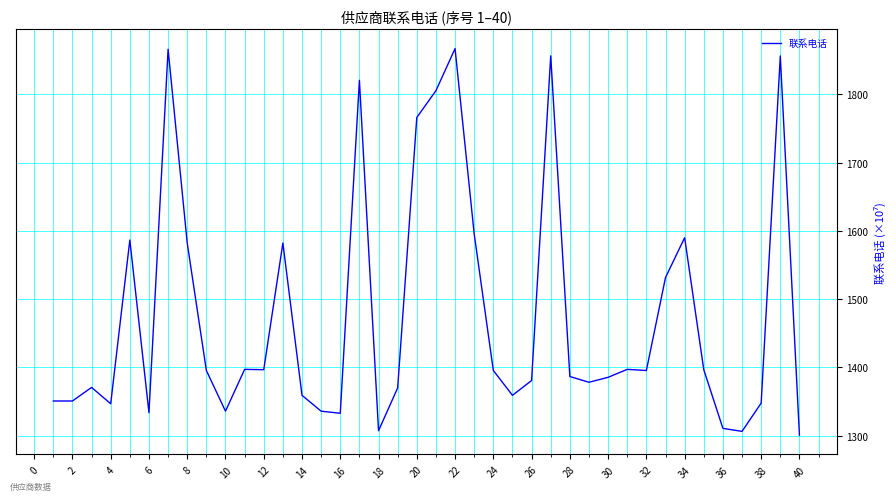

What is the smallest value displayed?

1300.7